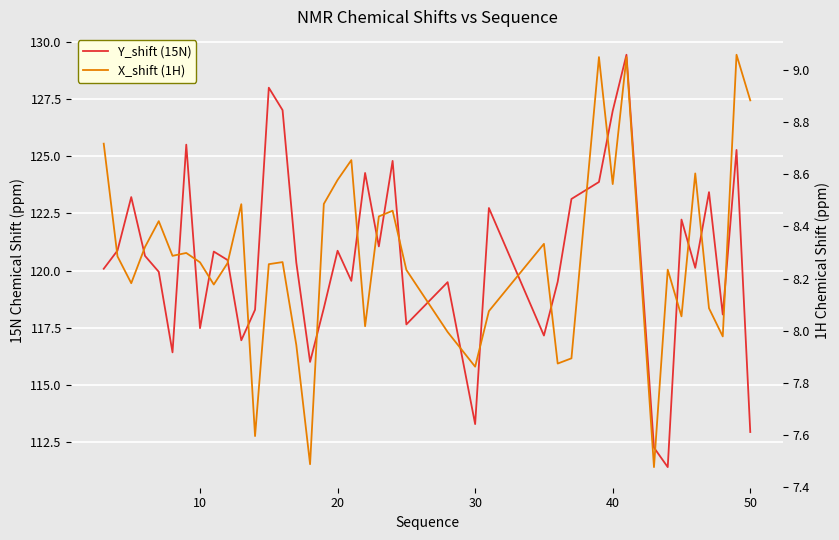

How many interior local valleys does the Y_shift (15N) series have?

12